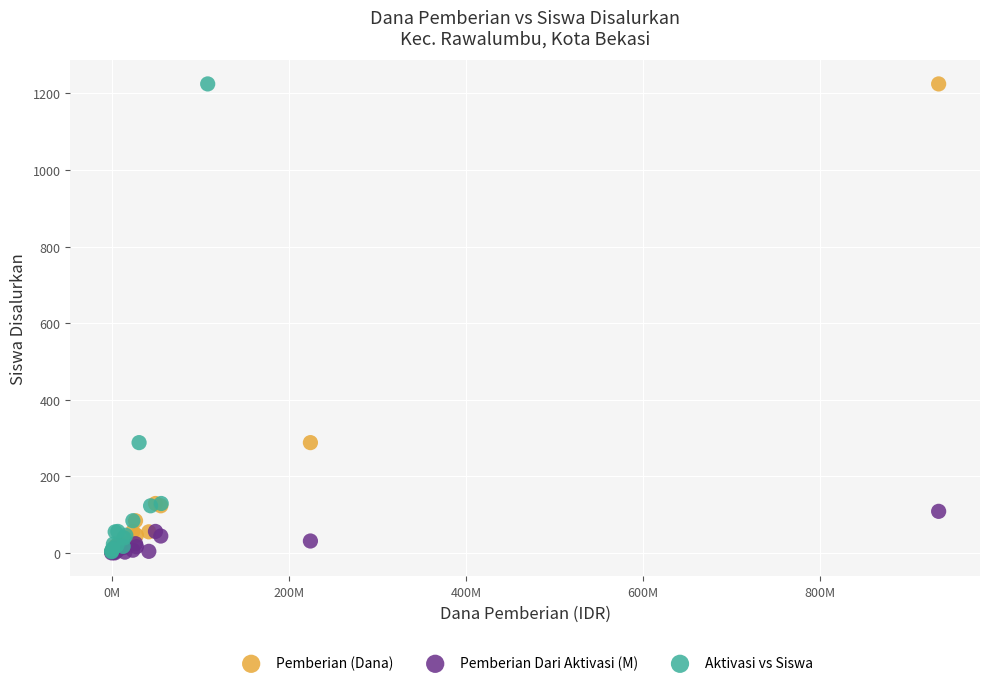

What are all the series names shown in the legend?

Pemberian (Dana), Pemberian Dari Aktivasi (M), Aktivasi vs Siswa